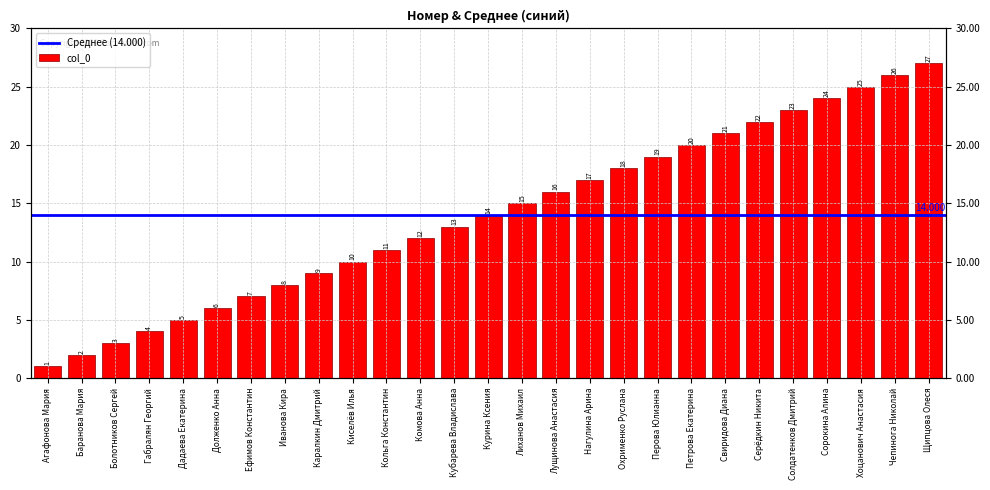

How many values are below 14?

13